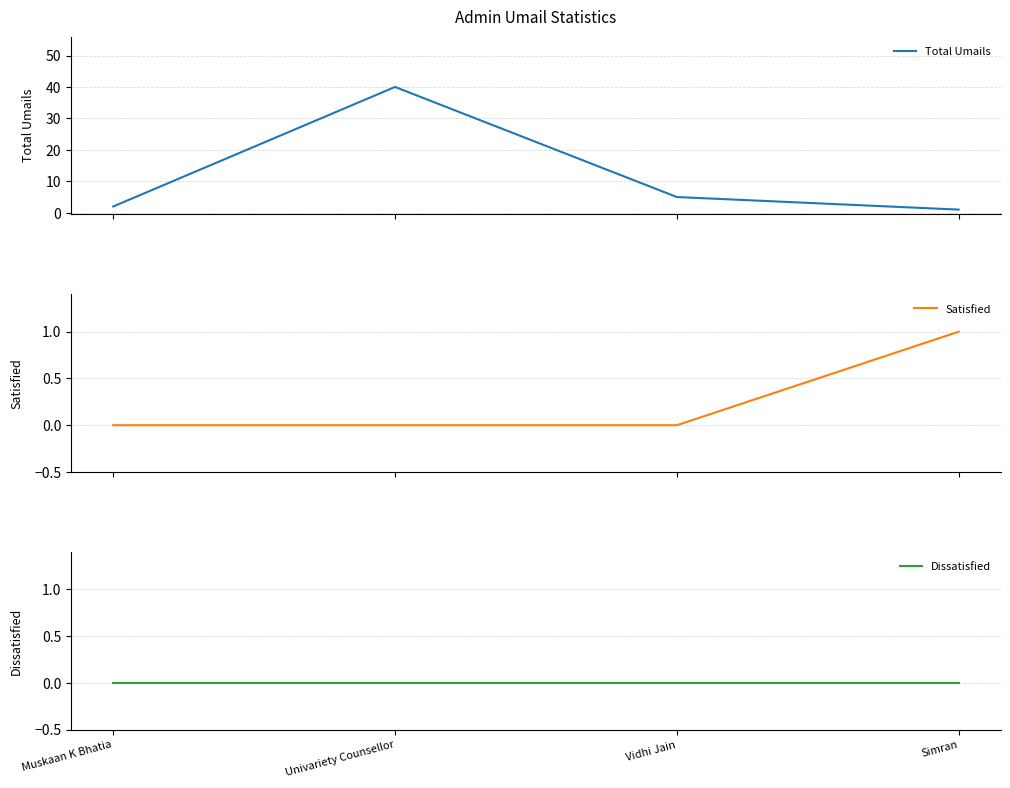

Which category has the highest value in the Dissatisfied series?

Muskaan K Bhatia